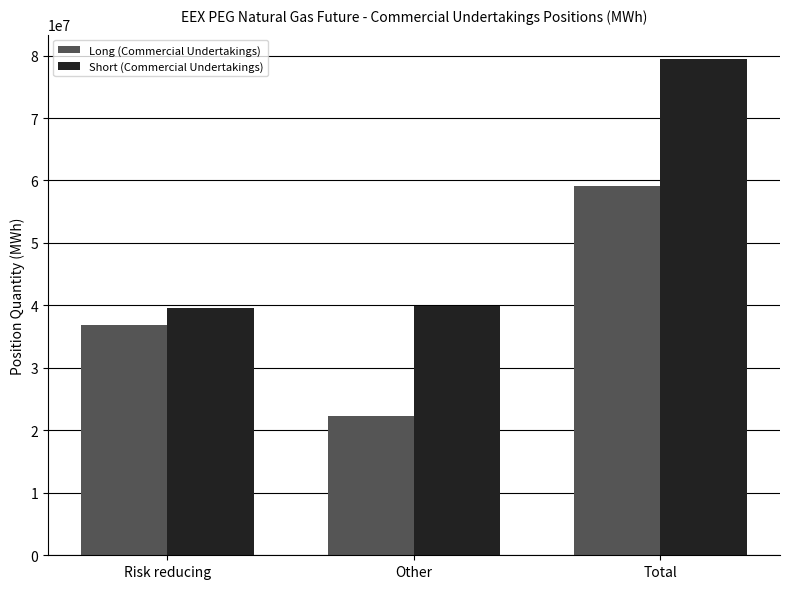

Which series has the widest spread of values?

Short (Commercial Undertakings)